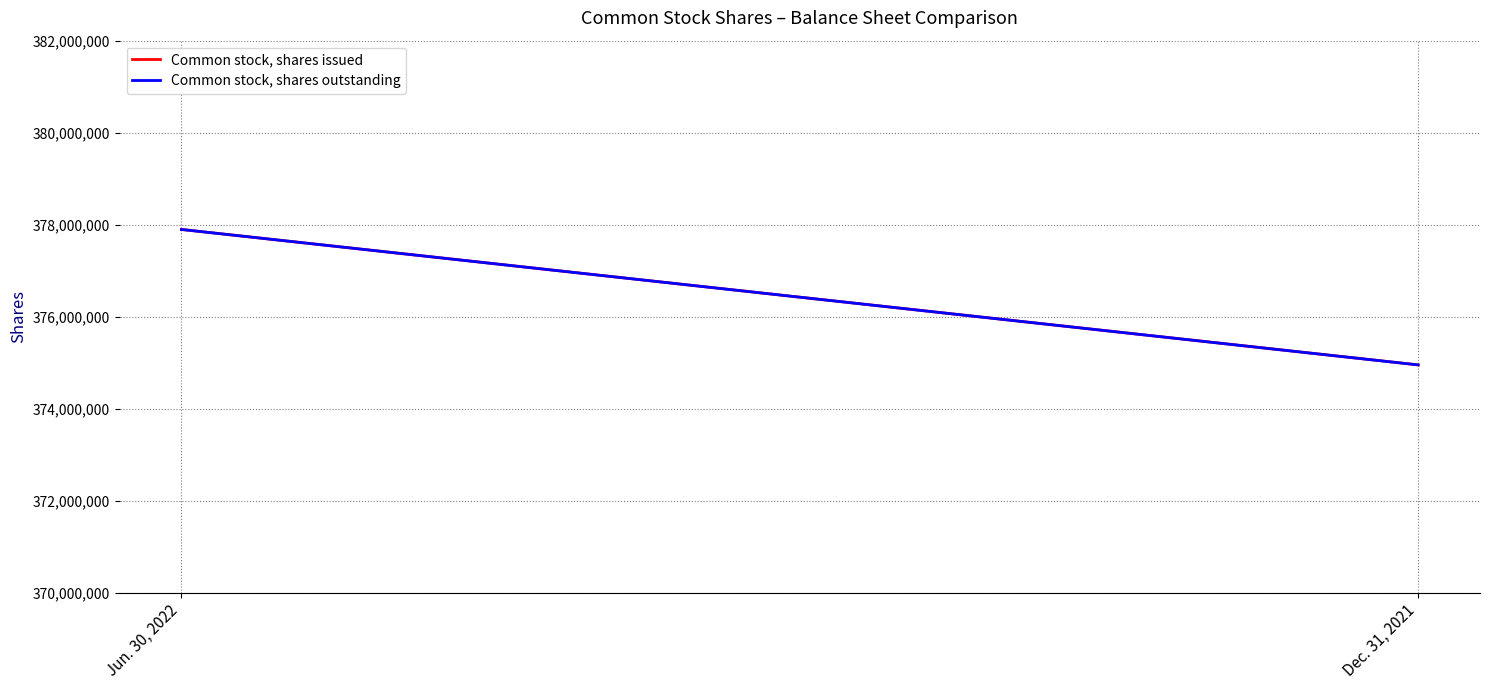

What is the label of the 2nd point from the left?

Dec. 31, 2021